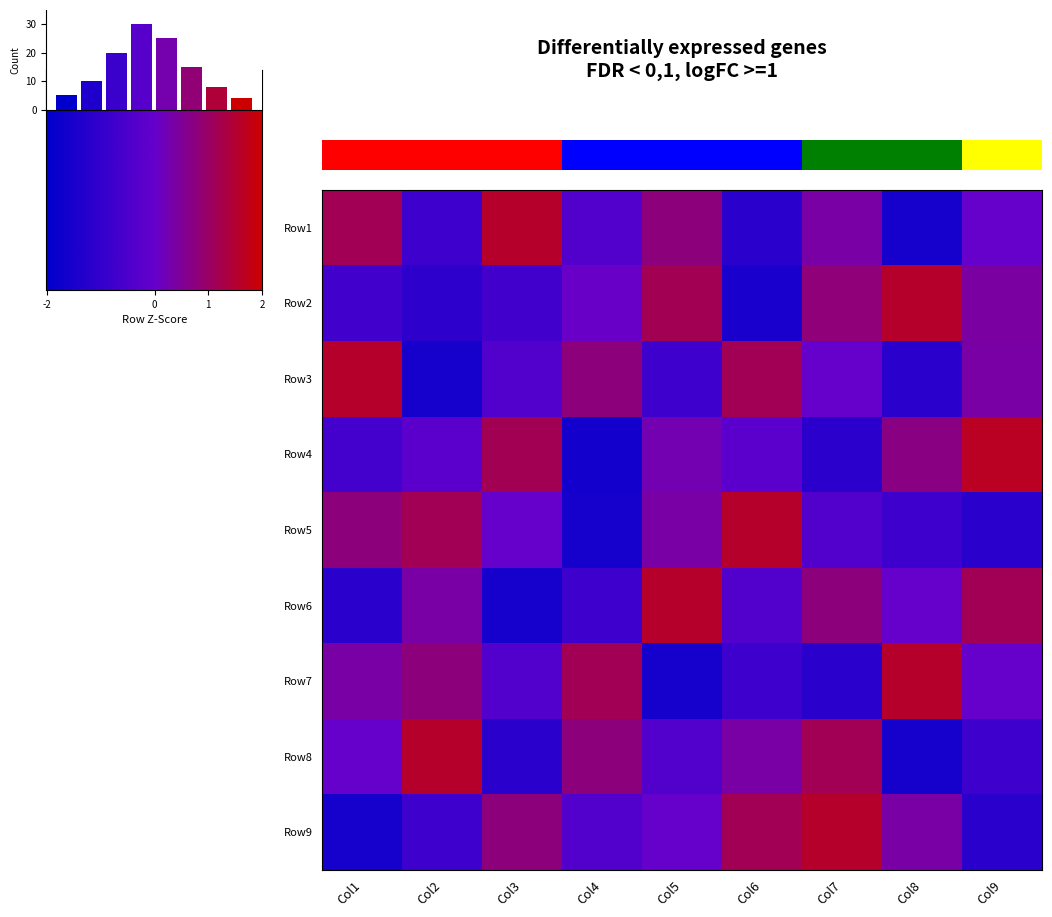

What is the sum of the Row6 values at Col6 and Col1?

-1.5